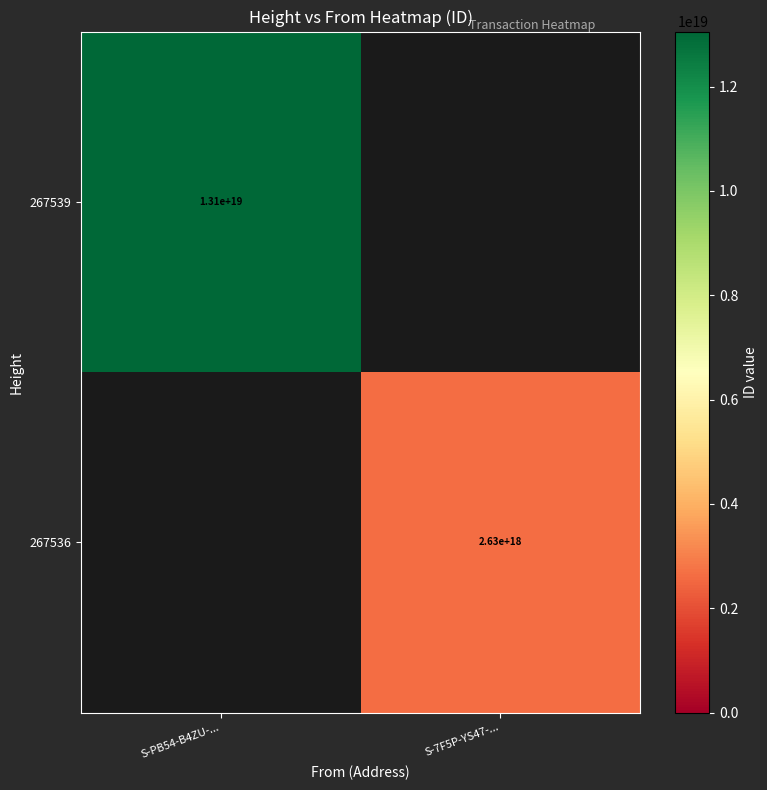

What is the spread (max minus min) of values at S-PB54-B4ZU-...?

13056393105962471424